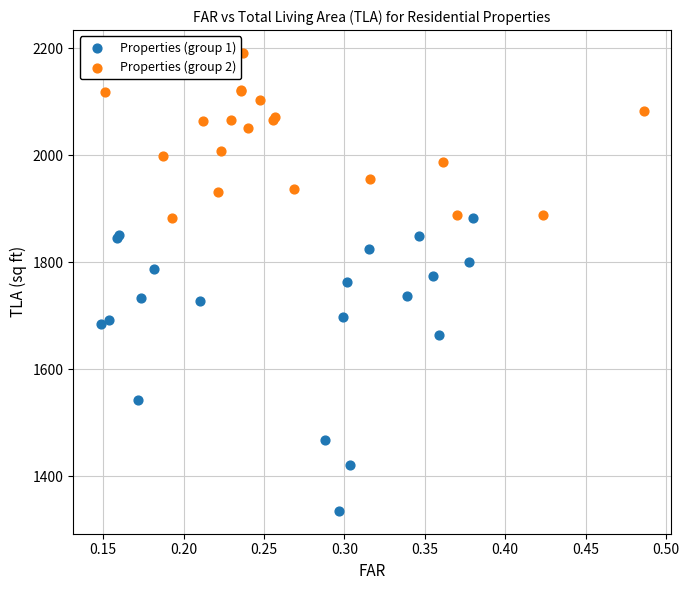

Which series has the widest spread of Y values?

Properties (group 1)